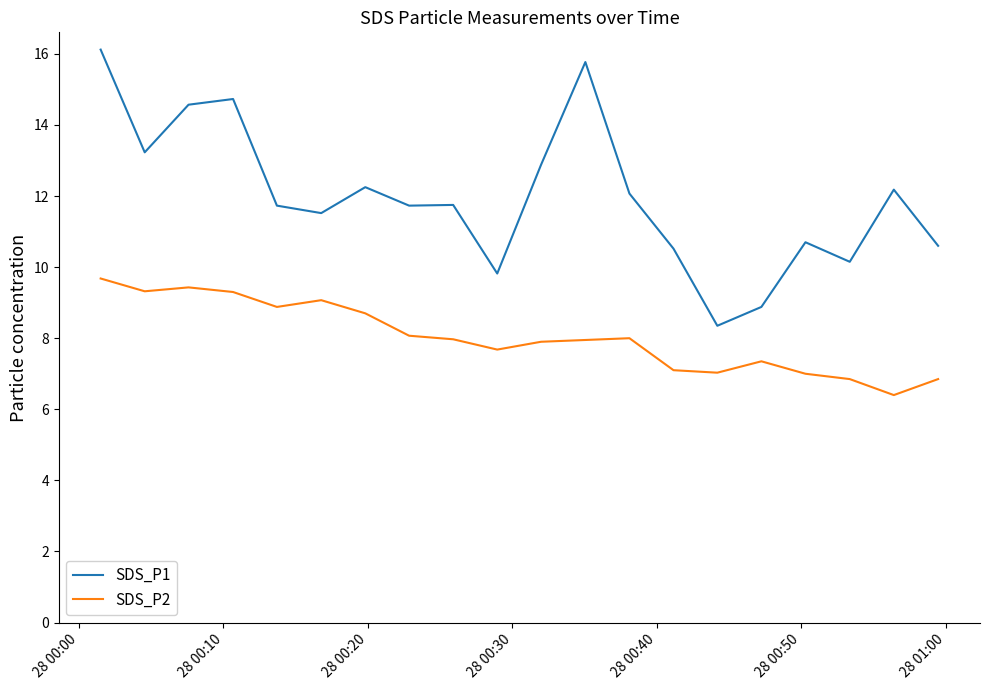

True or false: SDS_P1 and SDS_P2 cross at least once.

False